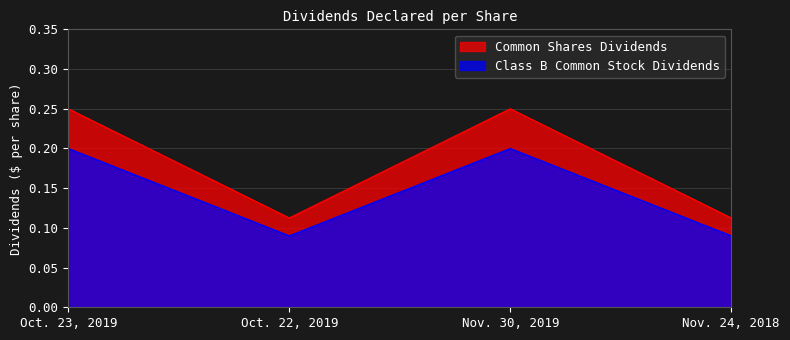

What are all the series names shown in the legend?

Common Shares Dividends, Class B Common Stock Dividends